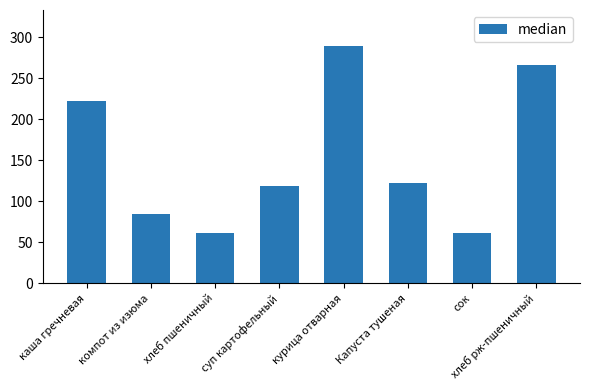

Where does the data first go above 122?

каша гречневая